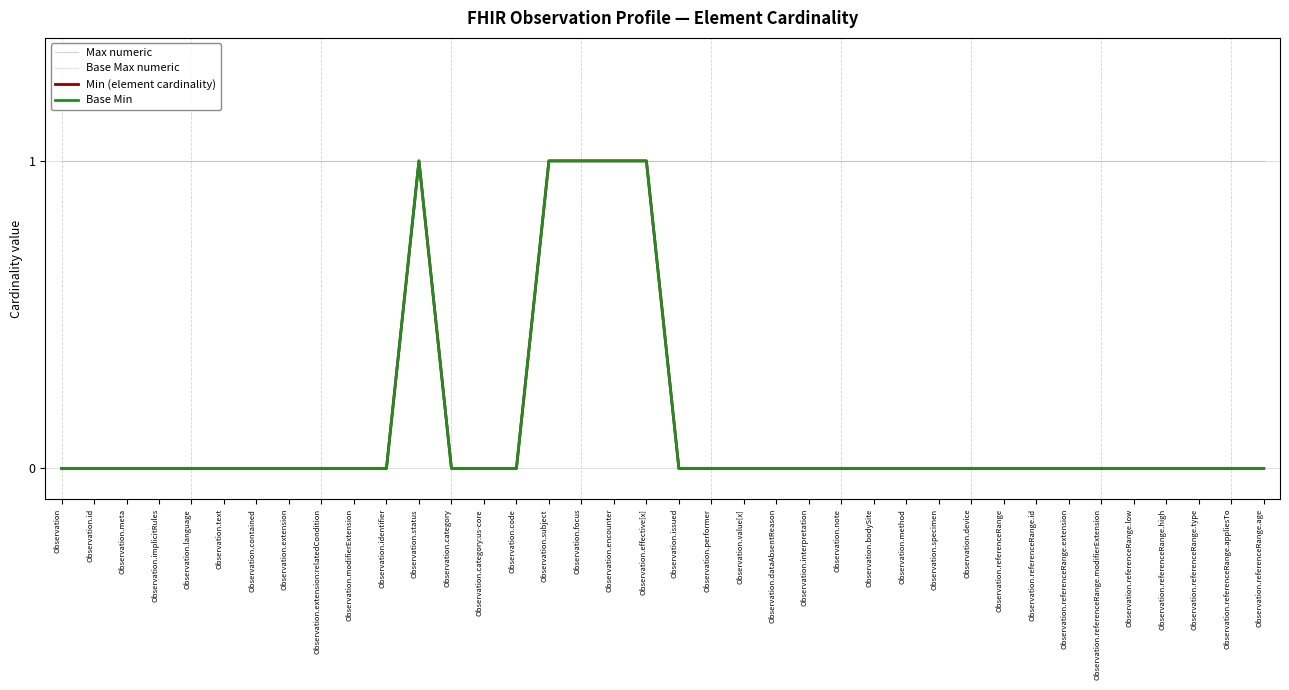

Between Observation.value[x] and Observation.bodySite, which series saw the biggest shift?

Max numeric